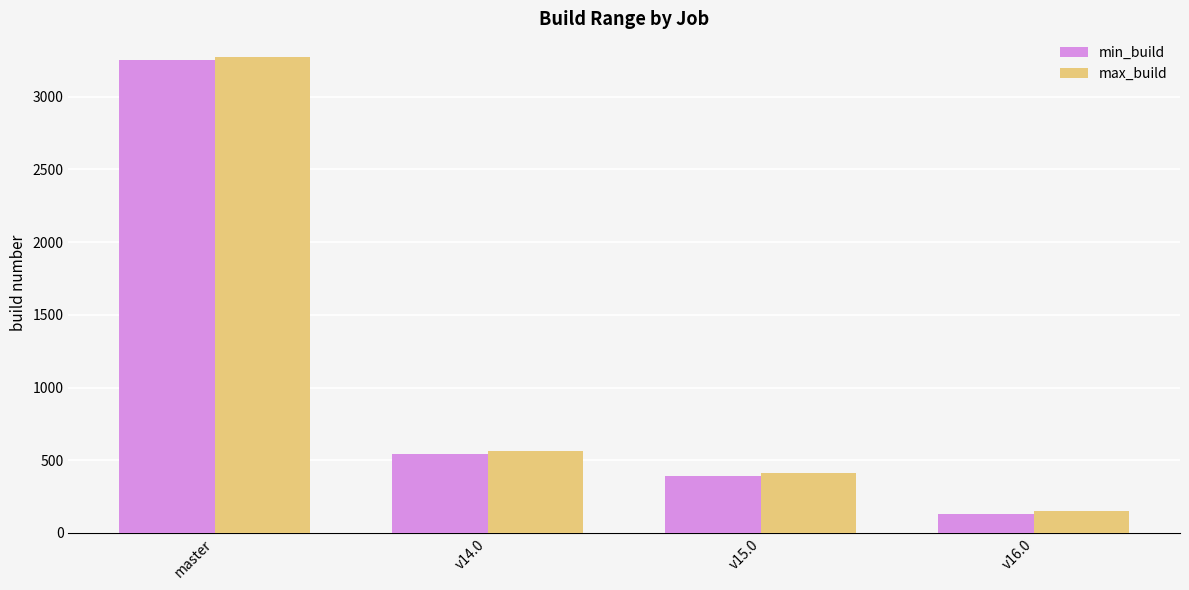

What is the difference between the maximum and minimum values in the max_build series?

3119